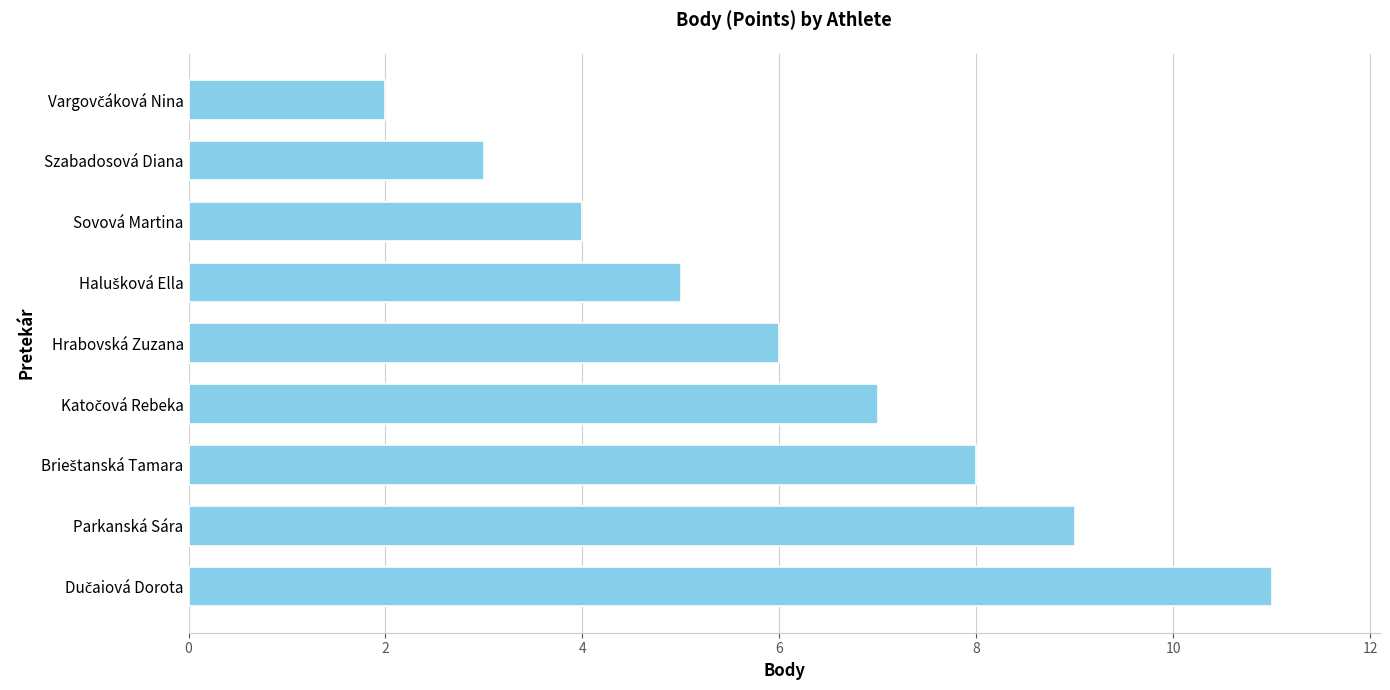

At which label is the value closest to 6?

Hrabovská Zuzana